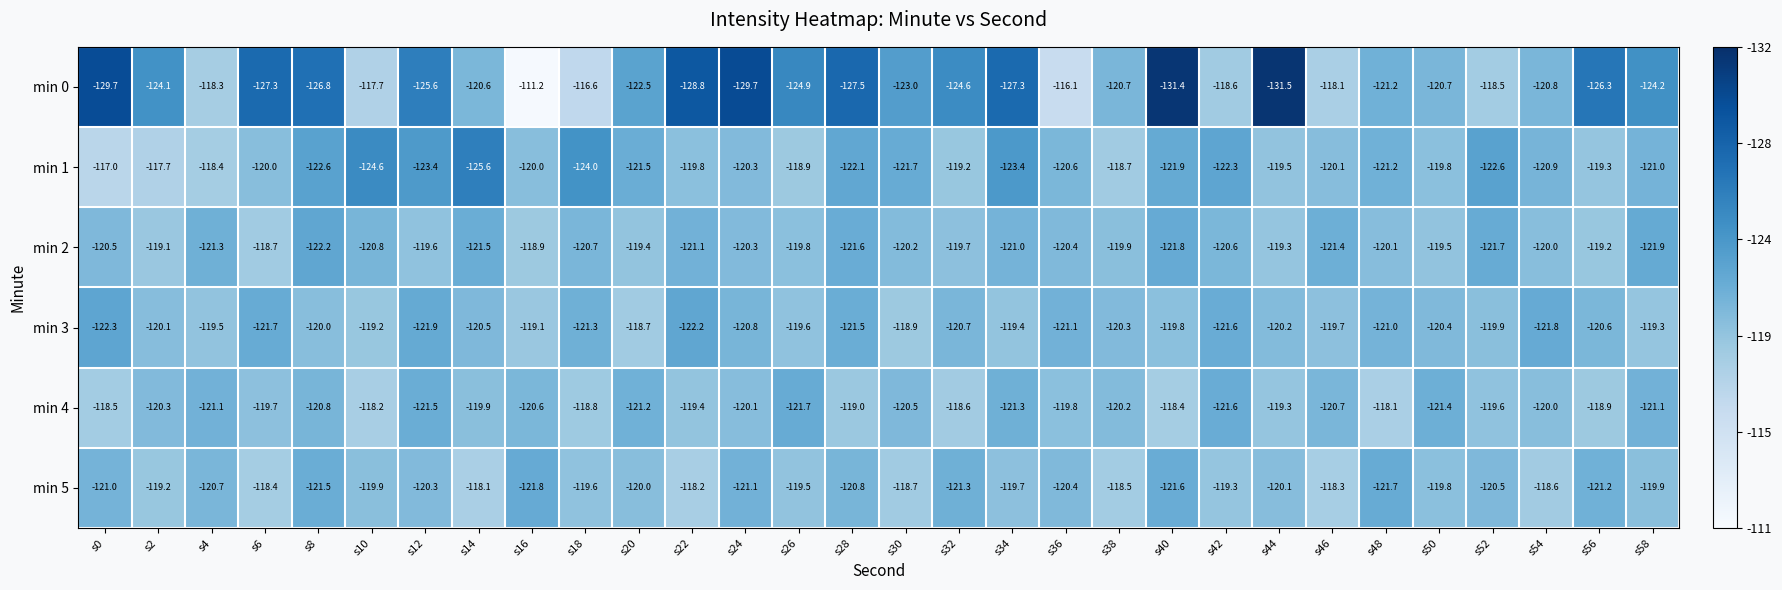

What is the sum of all min 2 values?

-3612.2